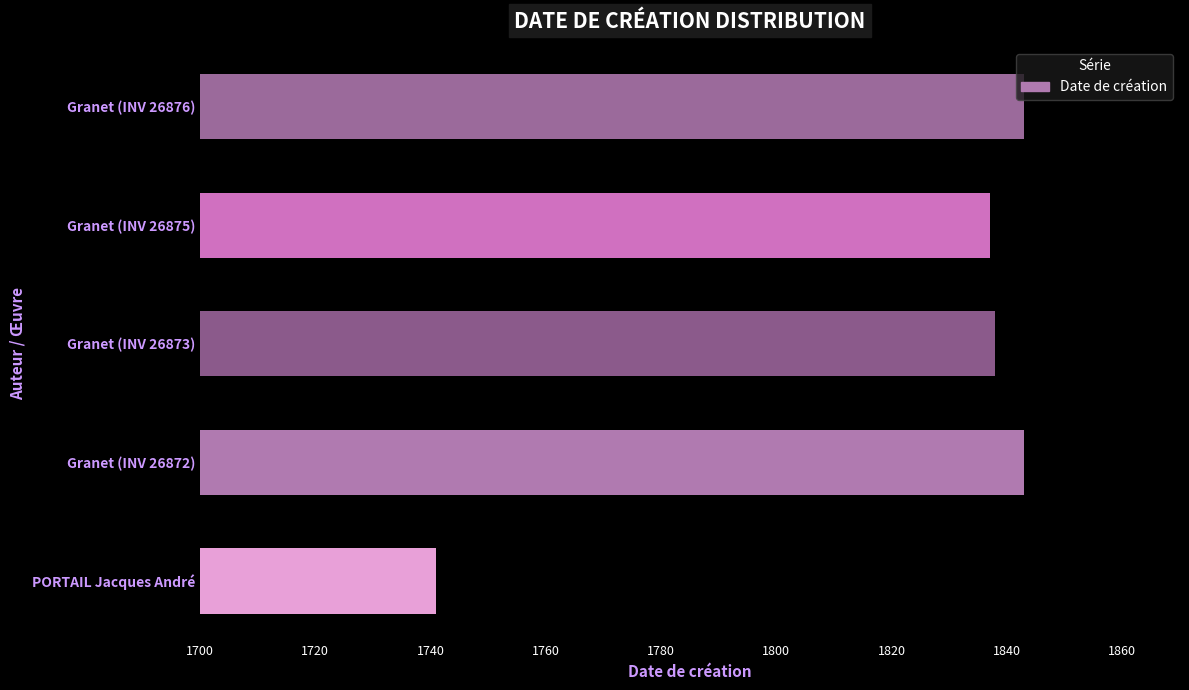

What is the minimum value shown in the chart?

1741